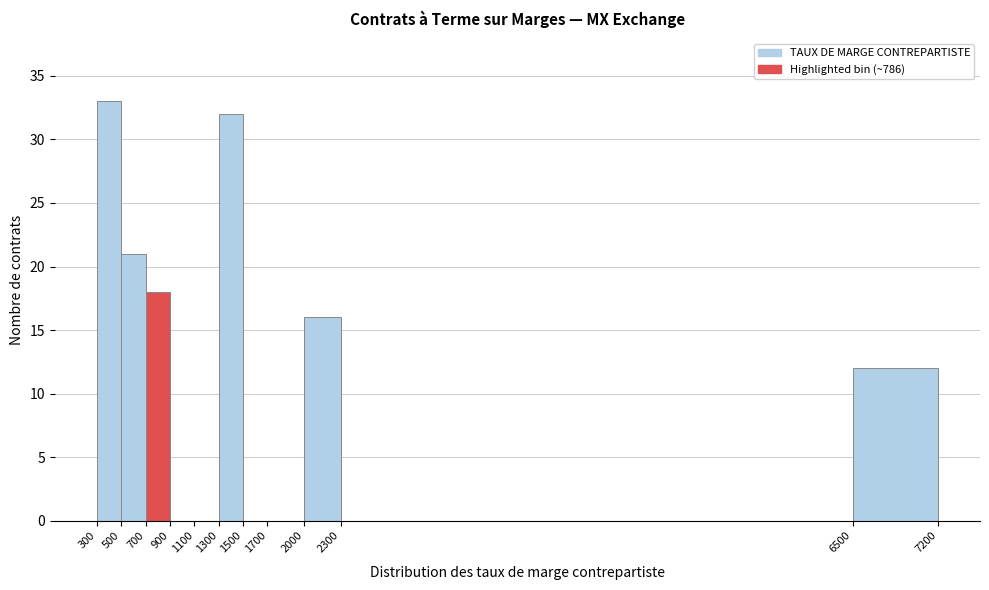

How tall is the bar that spans 500 to 700 on the x-axis? The values are not printed on the chart, so give them approximately, as read against the axis.

21